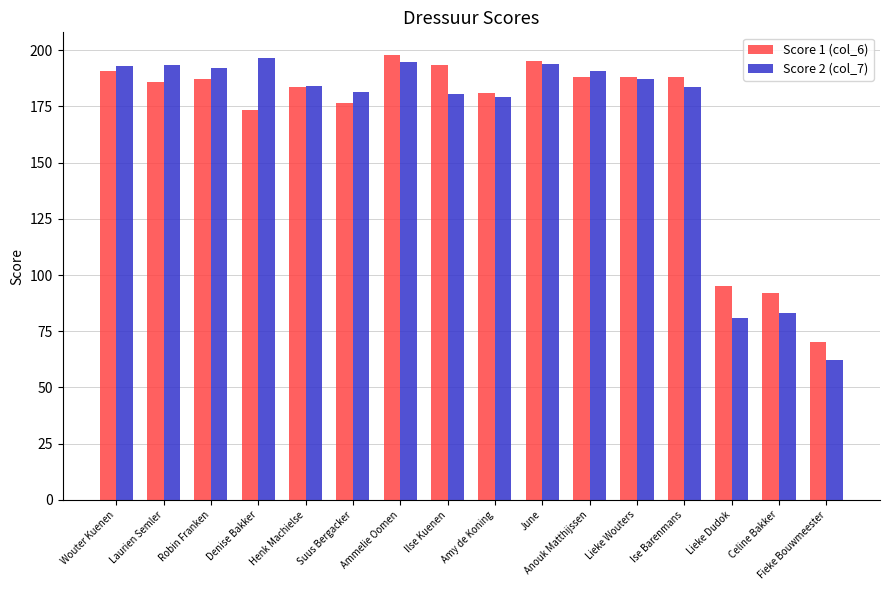

What is the difference between the second highest and second lowest values in the Score 2 (col_7) series?

113.5